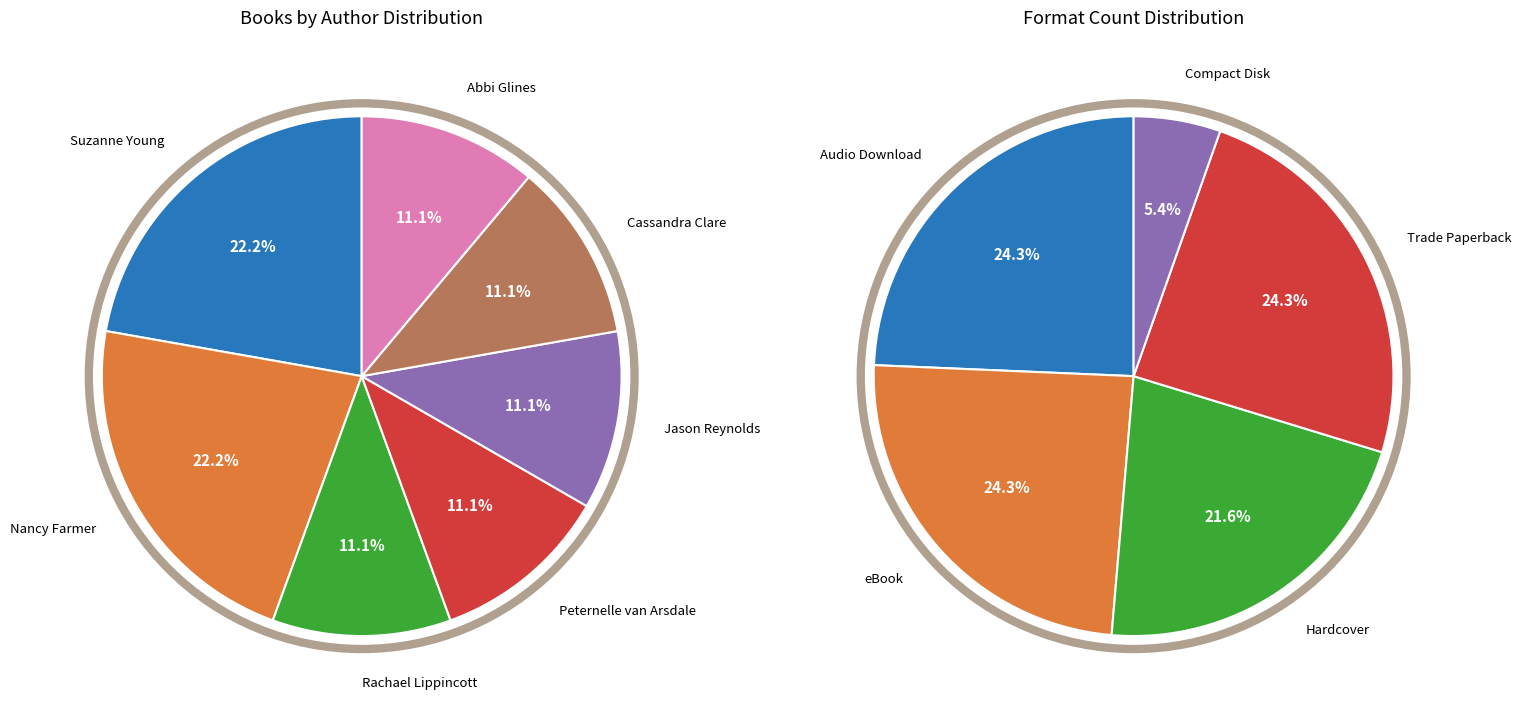

Which category has the biggest portion of the pie?

Suzanne Young